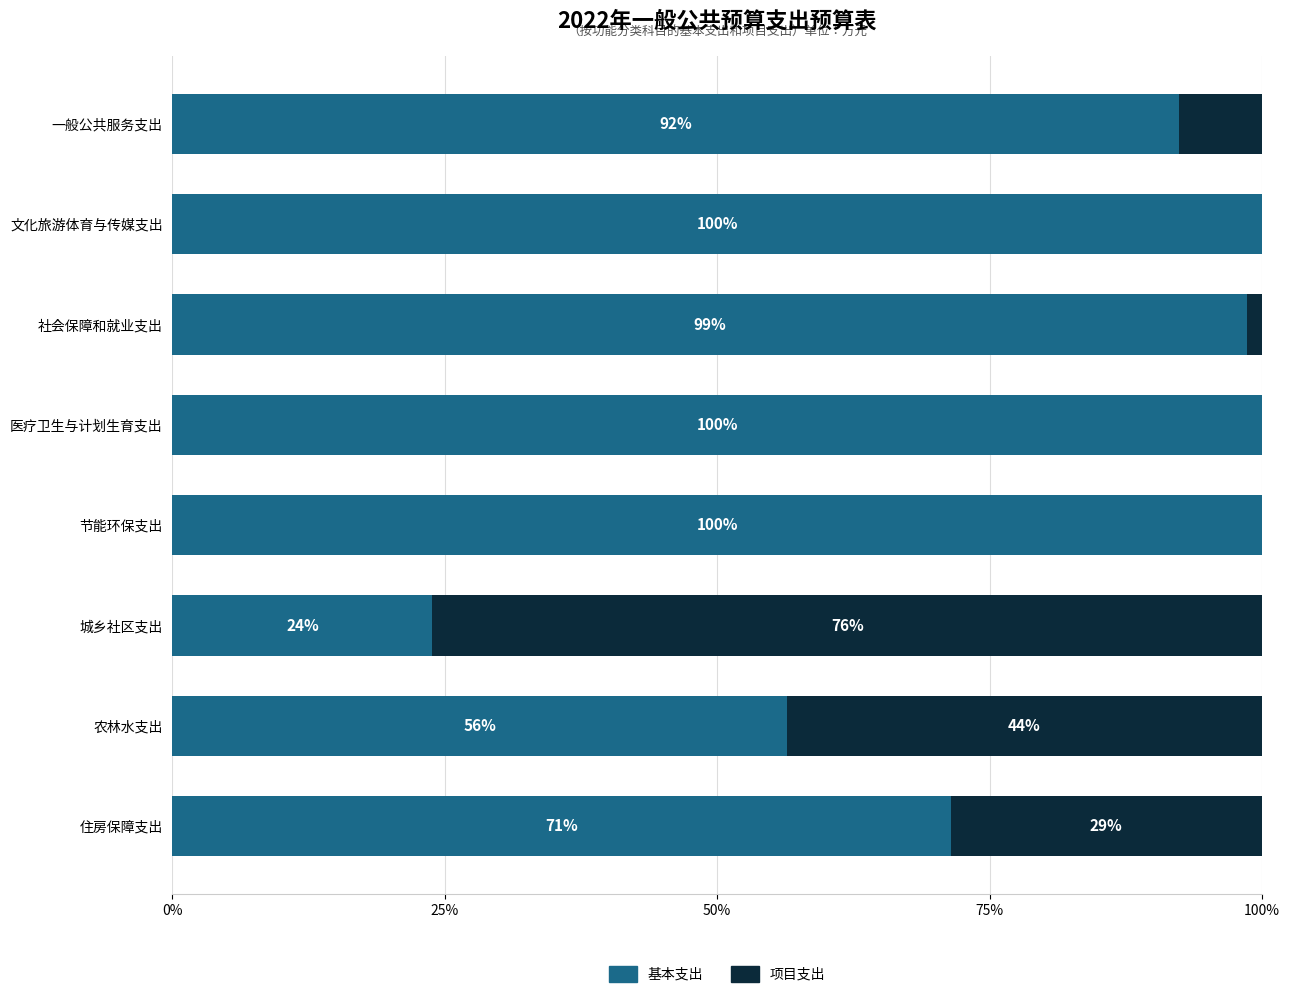

True or false: 基本支出 has a value of 56.4 at 农林水支出.

True